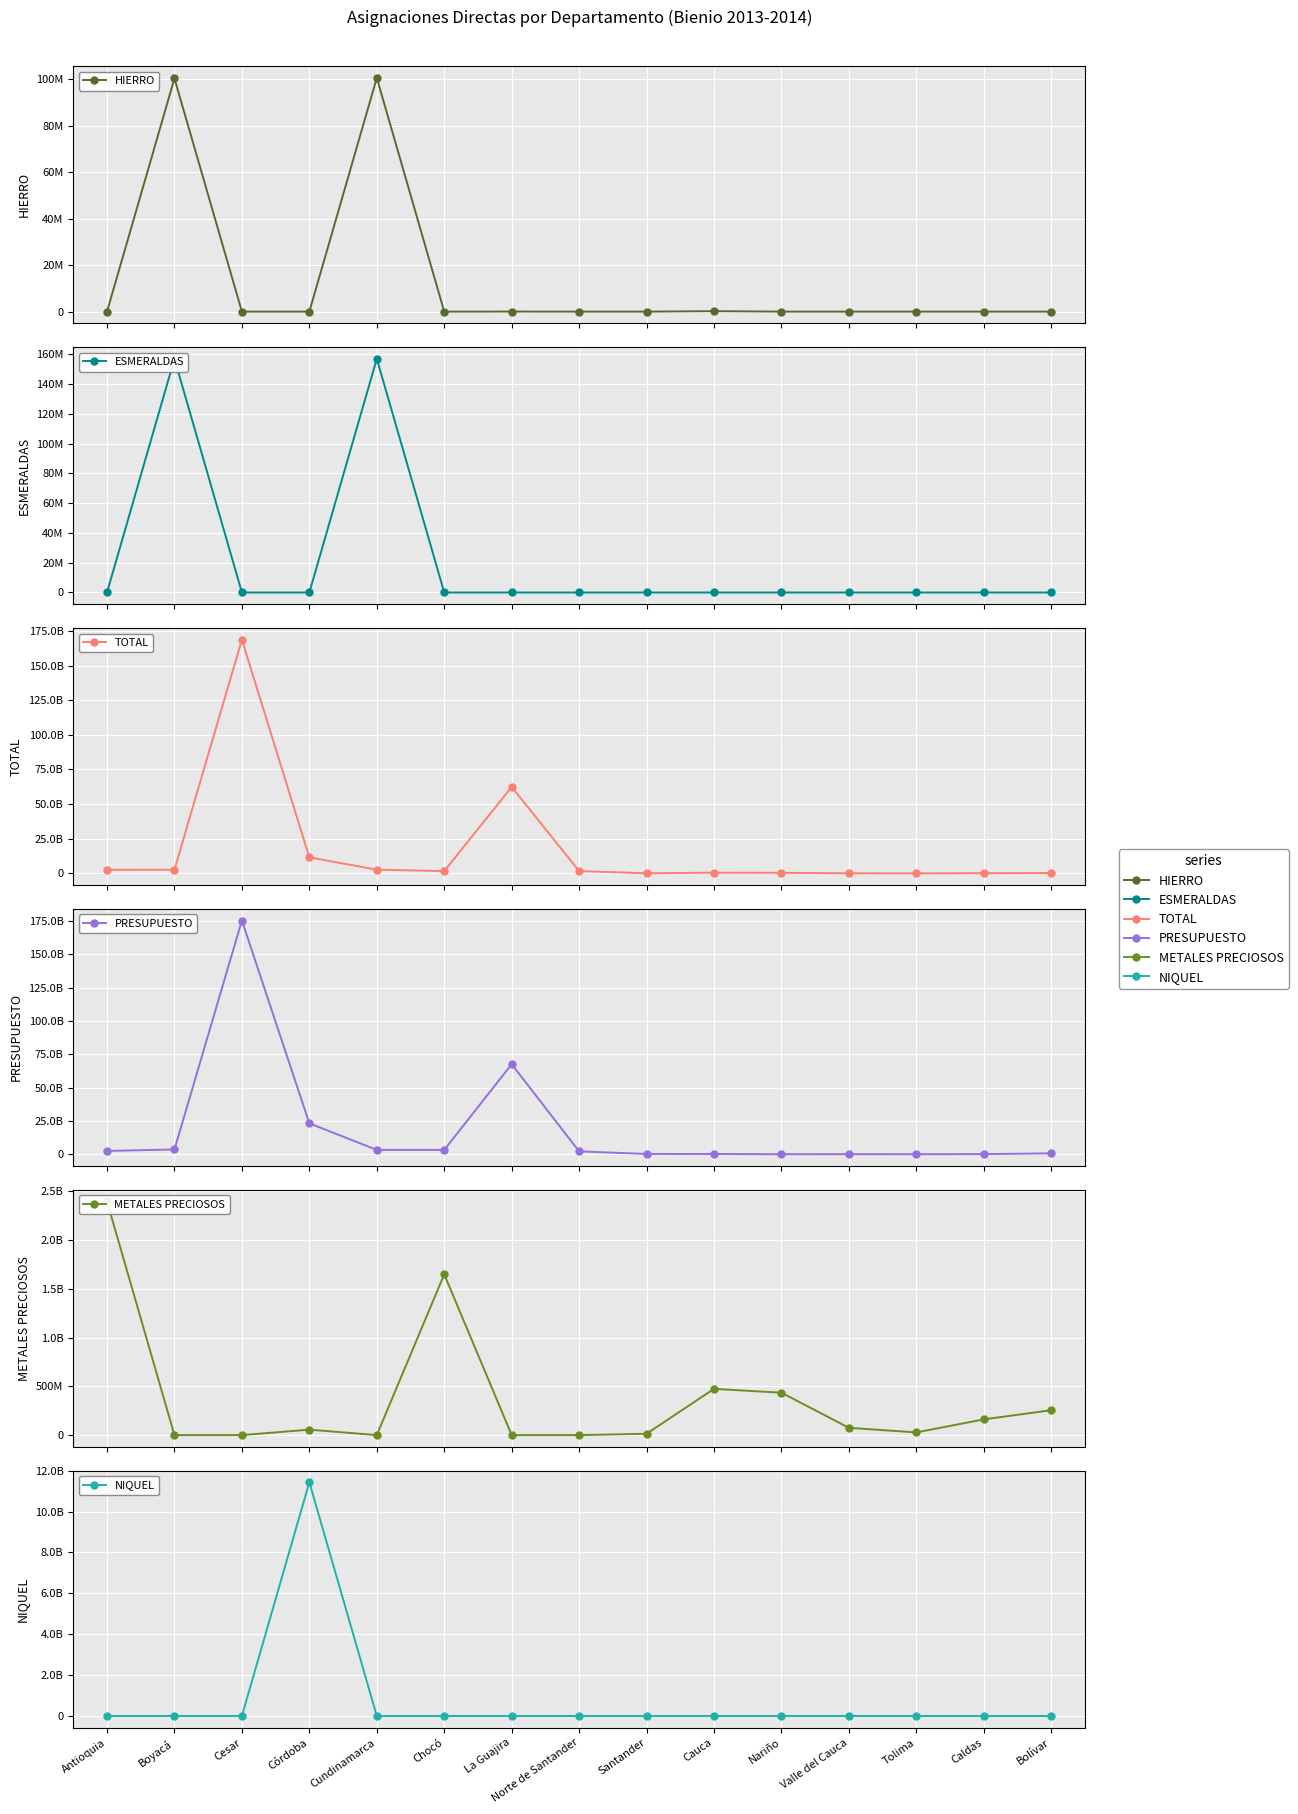

At La Guajira, list the series in order from largest to smallest.

PRESUPUESTO, TOTAL, HIERRO, ESMERALDAS, METALES PRECIOSOS, NIQUEL